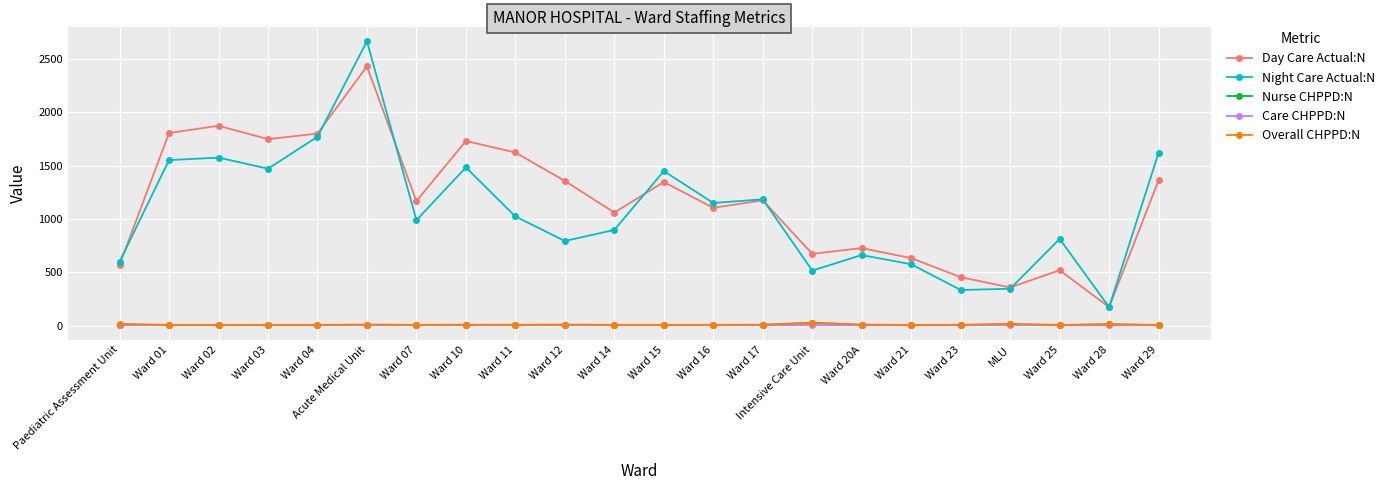

Does the chart have visible grid lines?

Yes